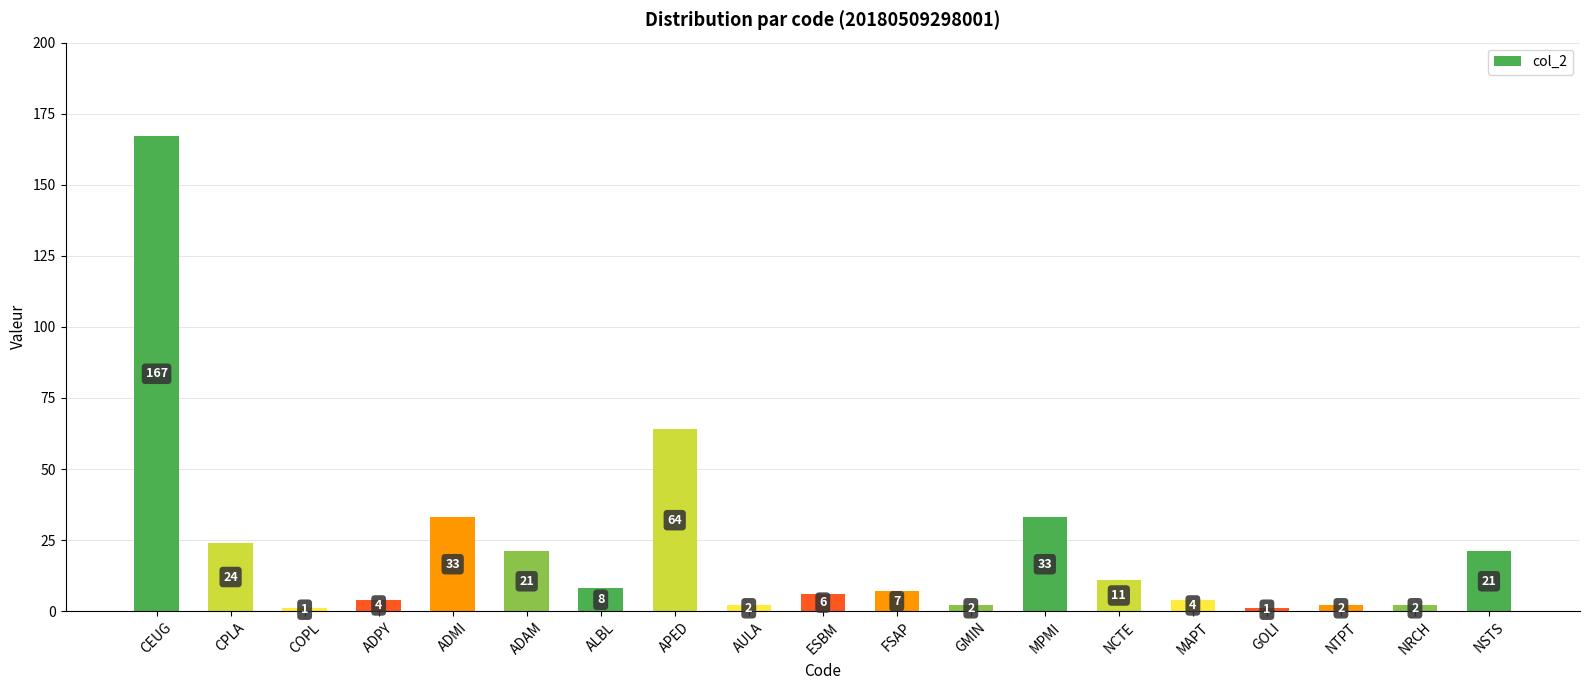

Reading left to right, list all the values displayed in this chart.

167	24	1	4	33	21	8	64	2	6	7	2	33	11	4	1	2	2	21